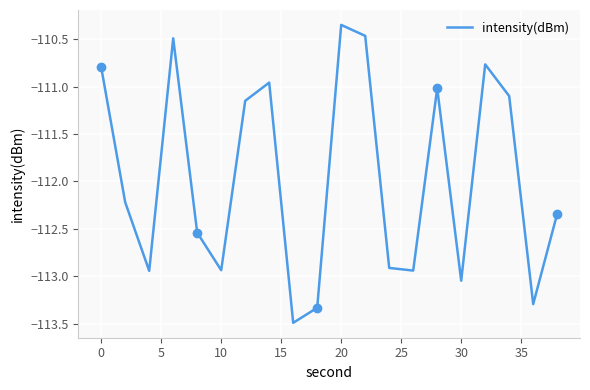

What is the maximum value shown in the chart?

-110.3